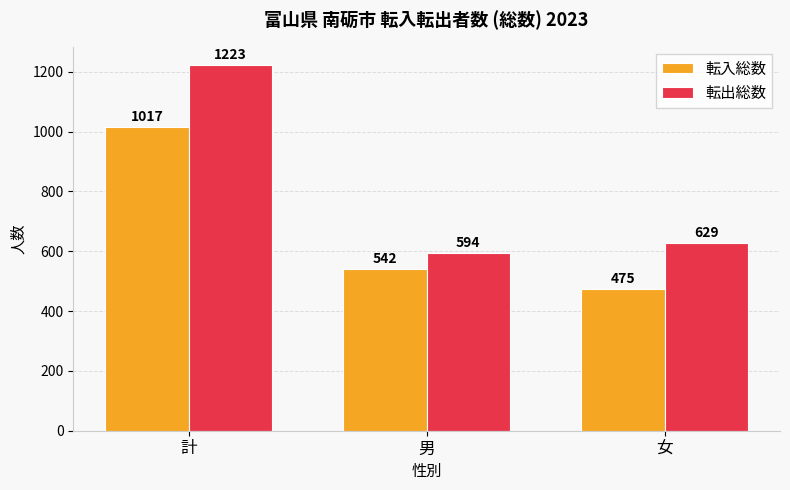

At which label does 転入総数 first exceed 542?

計